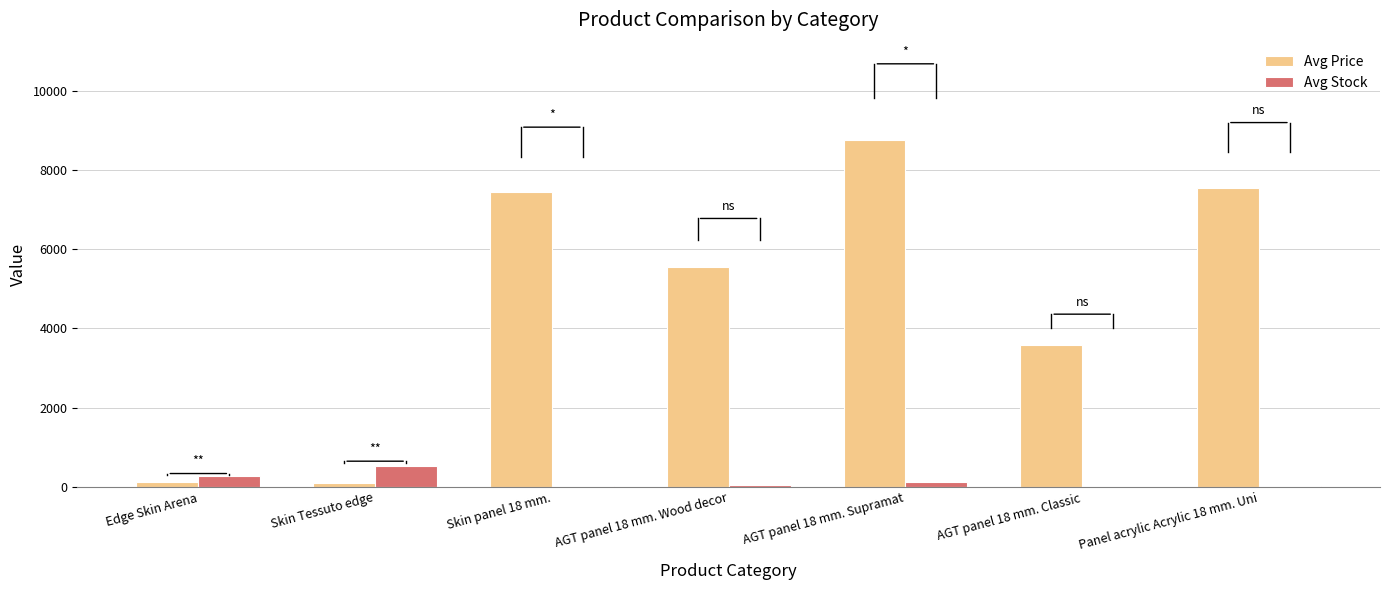

Which series has the largest total across all categories?

Avg Price